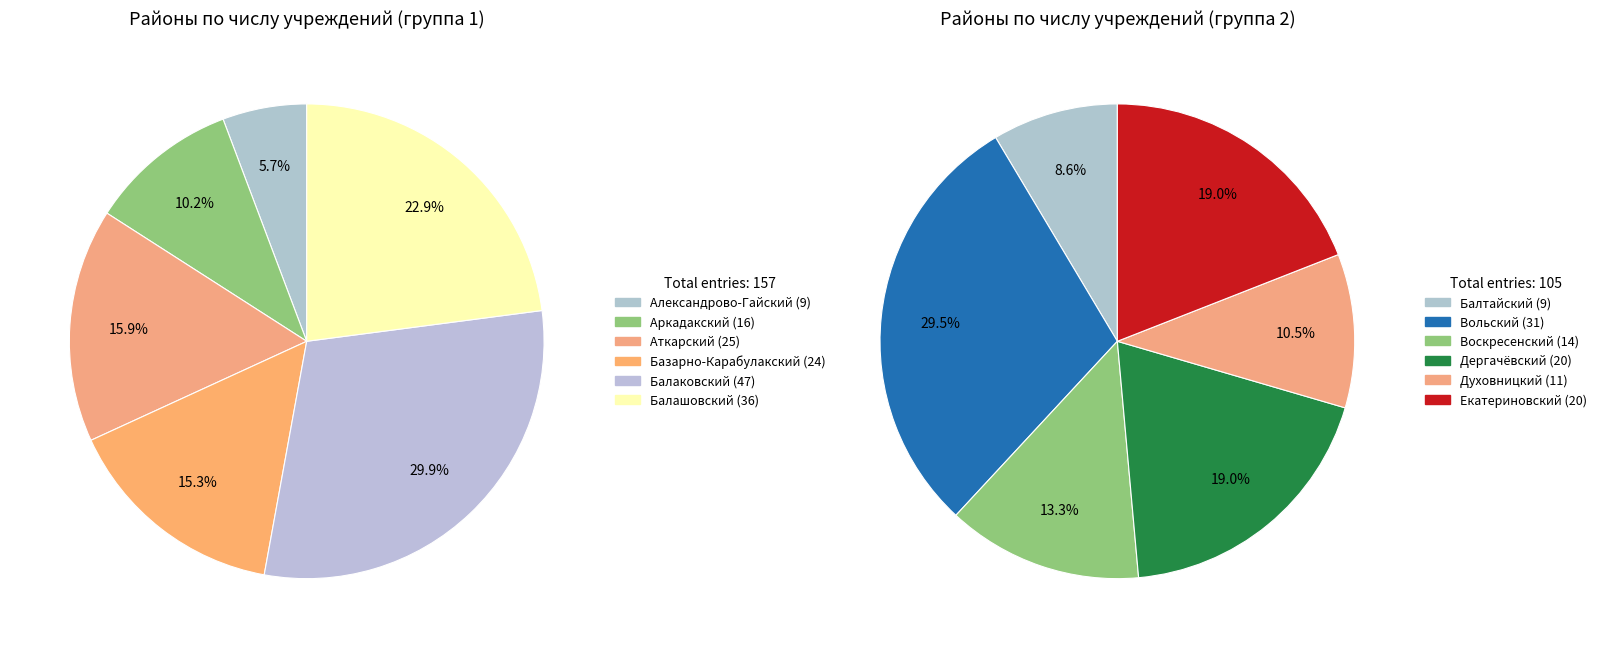

What is the smallest slice in the pie chart?

Александрово-Гайский